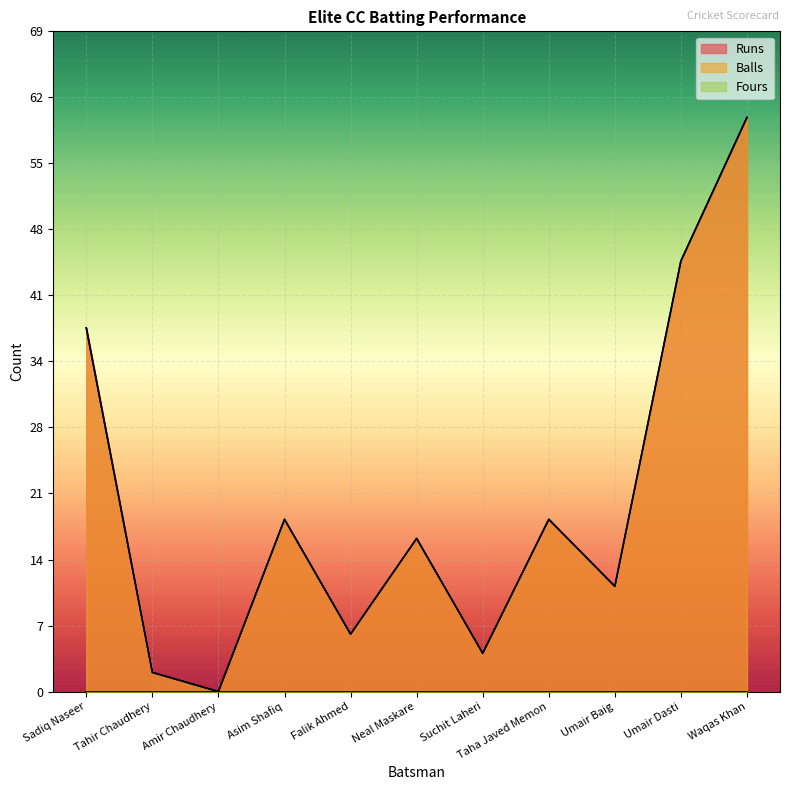

Does the chart display data point markers on the line(s)?

No